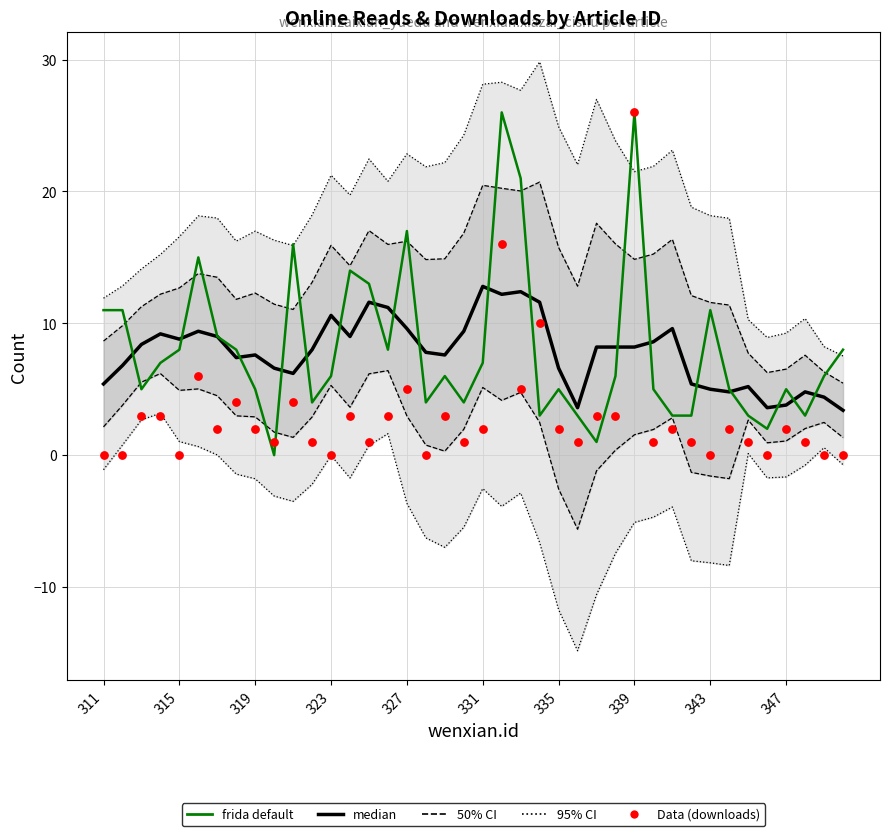

At how many categories does at least one series exceed 26?

5